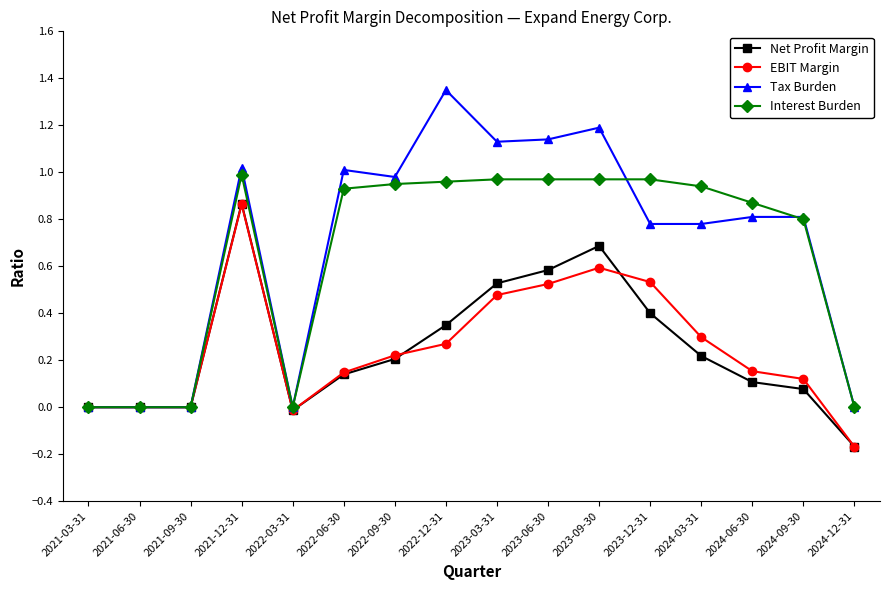

Does the chart have visible grid lines?

No